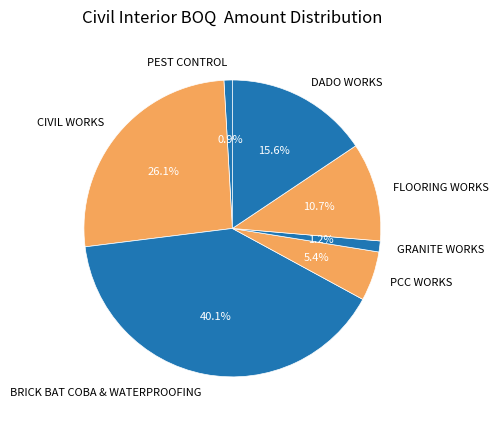

What percentage is NOT represented by PCC WORKS?

94.6%